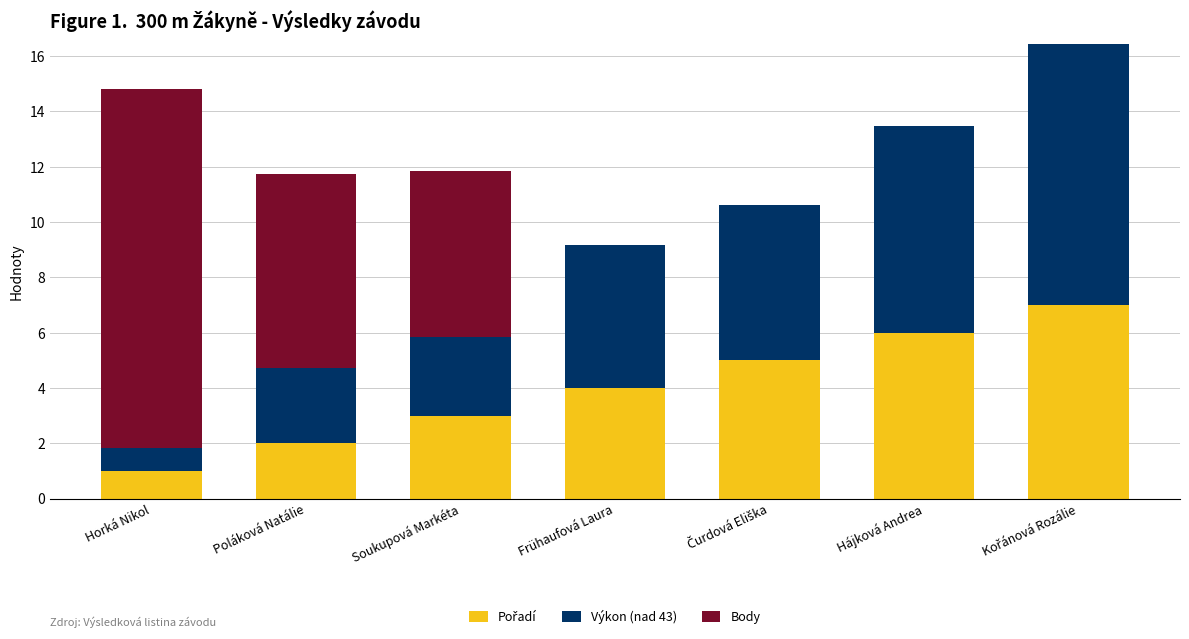

Does the chart contain stacked bars?

Yes